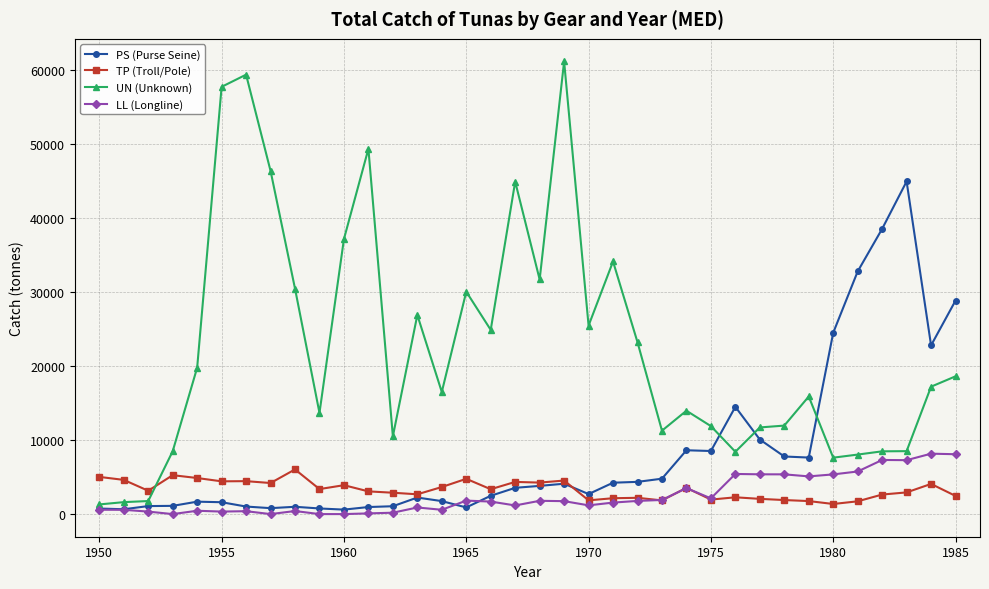

What is the minimum value for TP (Troll/Pole)?

1366.0